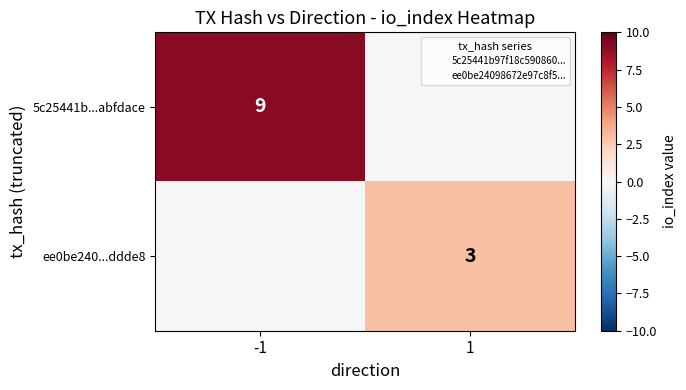

The ee0be240...ddde8 series shows 2 at 1. True or false?

False